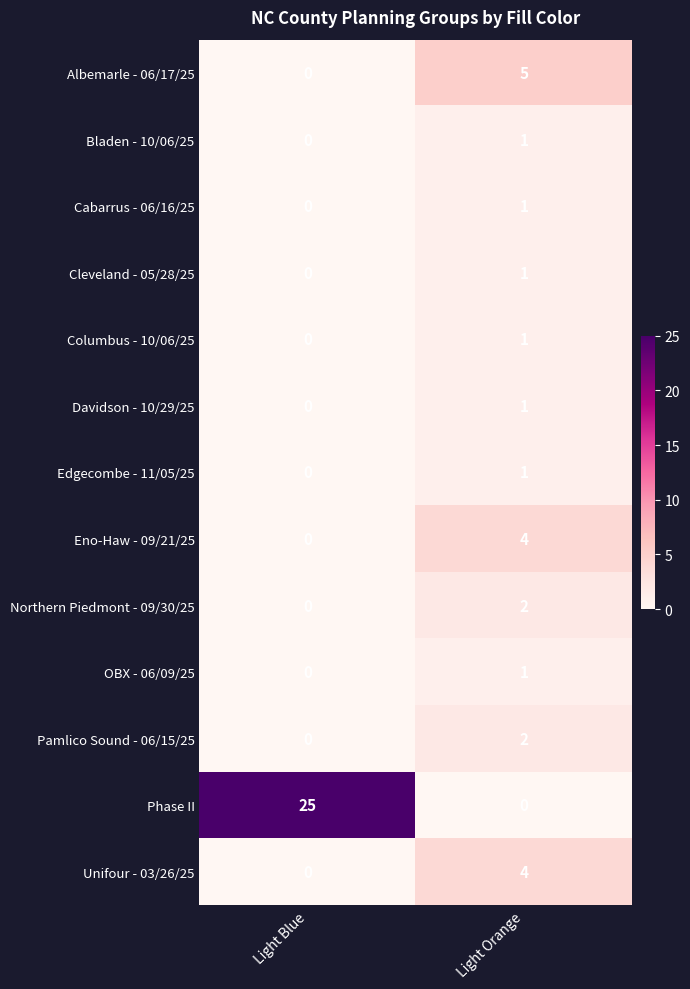

How many data points does each series have?

2